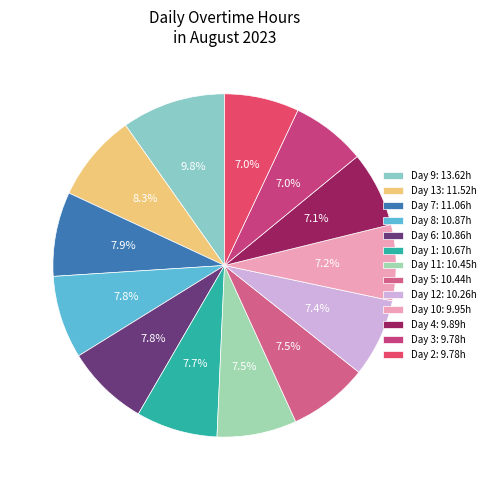

How many segments does this pie chart have?

13